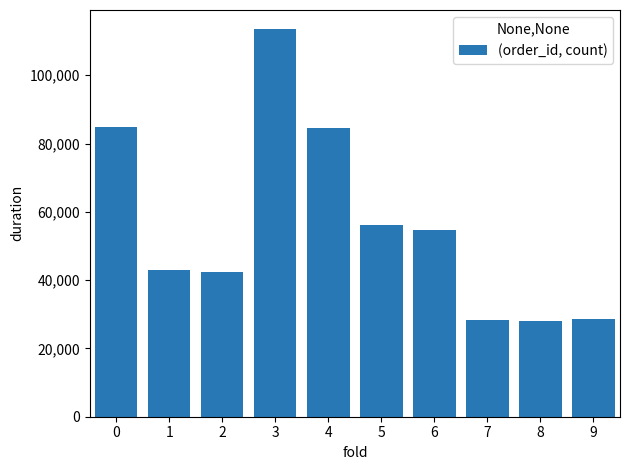

How many bars are there in total?

10